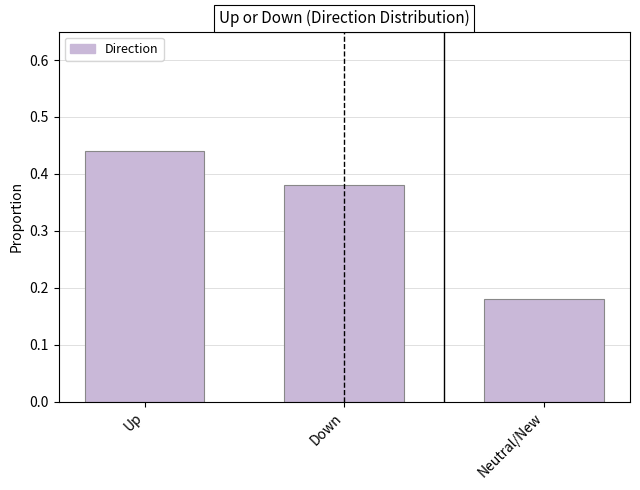

True or false: the data shows 0.3 at Neutral/New.

False